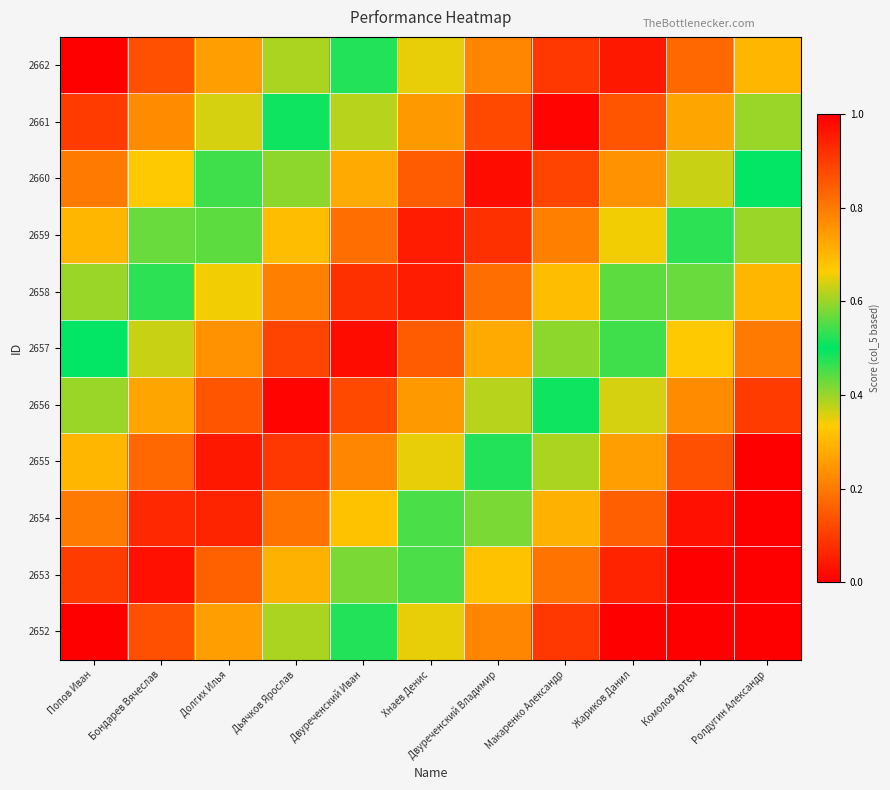

Reading right to left, transcribe all the data shown in this chart.

2652: Ролдугин Александр=1.3	Комолов Артем=1.2	Жариков Данил=1.0	Макаренко Александр=0.9	Двуреченский Владимир=0.8	Хнаев Денис=0.7	Двуреченский Иван=0.5	Дьячков Ярослав=0.4	Долгих Илья=0.3	Бондарев Вячеслав=0.1	Попов Иван=0.0
2653: Ролдугин Александр=1.2	Комолов Артем=1.1	Жариков Данил=0.9	Макаренко Александр=0.8	Двуреченский Владимир=0.7	Хнаев Денис=0.6	Двуреченский Иван=0.4	Дьячков Ярослав=0.3	Долгих Илья=0.2	Бондарев Вячеслав=0.0	Попов Иван=0.1
2654: Ролдугин Александр=1.1	Комолов Артем=1.0	Жариков Данил=0.8	Макаренко Александр=0.7	Двуреченский Владимир=0.6	Хнаев Денис=0.5	Двуреченский Иван=0.3	Дьячков Ярослав=0.2	Долгих Илья=0.1	Бондарев Вячеслав=0.1	Попов Иван=0.2
2655: Ролдугин Александр=1.0	Комолов Артем=0.9	Жариков Данил=0.7	Макаренко Александр=0.6	Двуреченский Владимир=0.5	Хнаев Денис=0.3	Двуреченский Иван=0.2	Дьячков Ярослав=0.1	Долгих Илья=0.0	Бондарев Вячеслав=0.2	Попов Иван=0.3
2656: Ролдугин Александр=0.9	Комолов Артем=0.8	Жариков Данил=0.6	Макаренко Александр=0.5	Двуреченский Владимир=0.4	Хнаев Денис=0.2	Двуреченский Иван=0.1	Дьячков Ярослав=0.0	Долгих Илья=0.1	Бондарев Вячеслав=0.3	Попов Иван=0.4
2657: Ролдугин Александр=0.8	Комолов Артем=0.7	Жариков Данил=0.5	Макаренко Александр=0.4	Двуреченский Владимир=0.3	Хнаев Денис=0.2	Двуреченский Иван=0.0	Дьячков Ярослав=0.1	Долгих Илья=0.2	Бондарев Вячеслав=0.4	Попов Иван=0.5
2658: Ролдугин Александр=0.7	Комолов Артем=0.6	Жариков Данил=0.4	Макаренко Александр=0.3	Двуреченский Владимир=0.2	Хнаев Денис=0.0	Двуреченский Иван=0.1	Дьячков Ярослав=0.2	Долгих Илья=0.3	Бондарев Вячеслав=0.5	Попов Иван=0.6
2659: Ролдугин Александр=0.6	Комолов Артем=0.5	Жариков Данил=0.3	Макаренко Александр=0.2	Двуреченский Владимир=0.1	Хнаев Денис=0.1	Двуреченский Иван=0.2	Дьячков Ярослав=0.3	Долгих Илья=0.4	Бондарев Вячеслав=0.6	Попов Иван=0.7
2660: Ролдугин Александр=0.5	Комолов Артем=0.4	Жариков Данил=0.2	Макаренко Александр=0.1	Двуреченский Владимир=0.0	Хнаев Денис=0.2	Двуреченский Иван=0.3	Дьячков Ярослав=0.4	Долгих Илья=0.5	Бондарев Вячеслав=0.7	Попов Иван=0.8
2661: Ролдугин Александр=0.4	Комолов Артем=0.3	Жариков Данил=0.1	Макаренко Александр=0.0	Двуреченский Владимир=0.1	Хнаев Денис=0.2	Двуреченский Иван=0.4	Дьячков Ярослав=0.5	Долгих Илья=0.6	Бондарев Вячеслав=0.8	Попов Иван=0.9
2662: Ролдугин Александр=0.3	Комолов Артем=0.2	Жариков Данил=0.0	Макаренко Александр=0.1	Двуреченский Владимир=0.2	Хнаев Денис=0.3	Двуреченский Иван=0.5	Дьячков Ярослав=0.6	Долгих Илья=0.7	Бондарев Вячеслав=0.9	Попов Иван=1.0